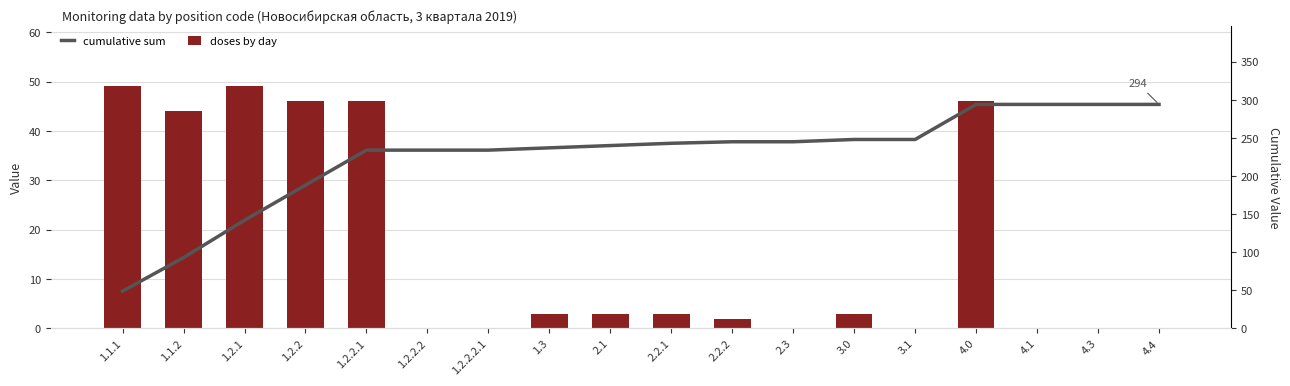

What is the difference between the second highest and second lowest values in the cumulative sum series?

201